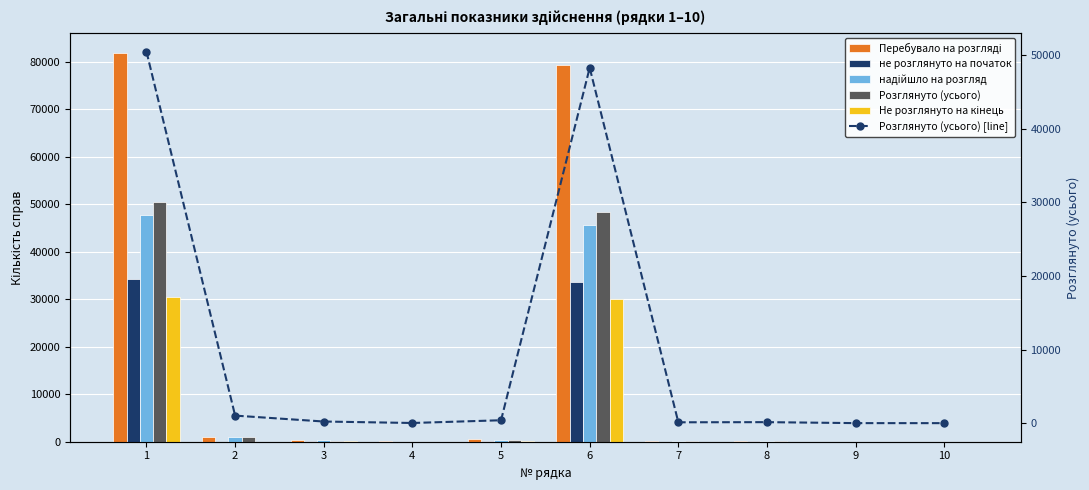

What is the difference between the Розглянуто (усього) values at 4 and 8?

114